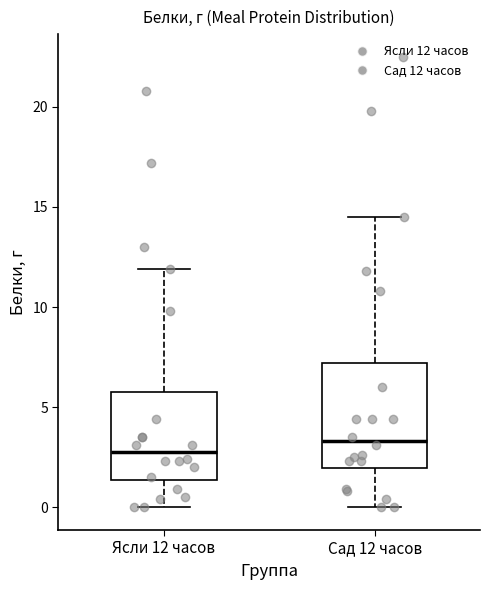

Reading left to right, read every box against the y-axis: the position of its median line, the range the box covers, and the ends of its whiskers. The values are not printed on the chart, so give them approximately, as read against the axis.

Ясли 12 часов: median 3.0, box 1.5 to 6.0, whiskers 0.0 to 12.0
Сад 12 часов: median 3.5, box 2.0 to 7.0, whiskers 0.0 to 14.5